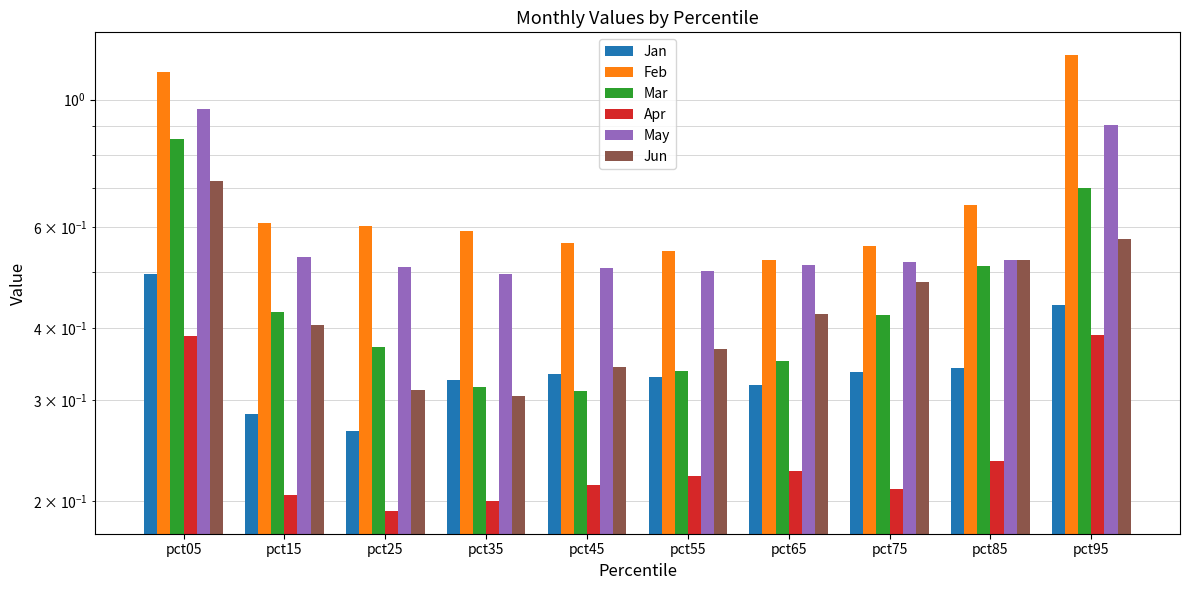

At which label is Jan closest to 0?

pct25